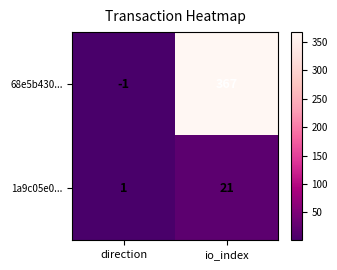

What is the difference between the maximum and minimum values in the 1a9c05e0... series?

20